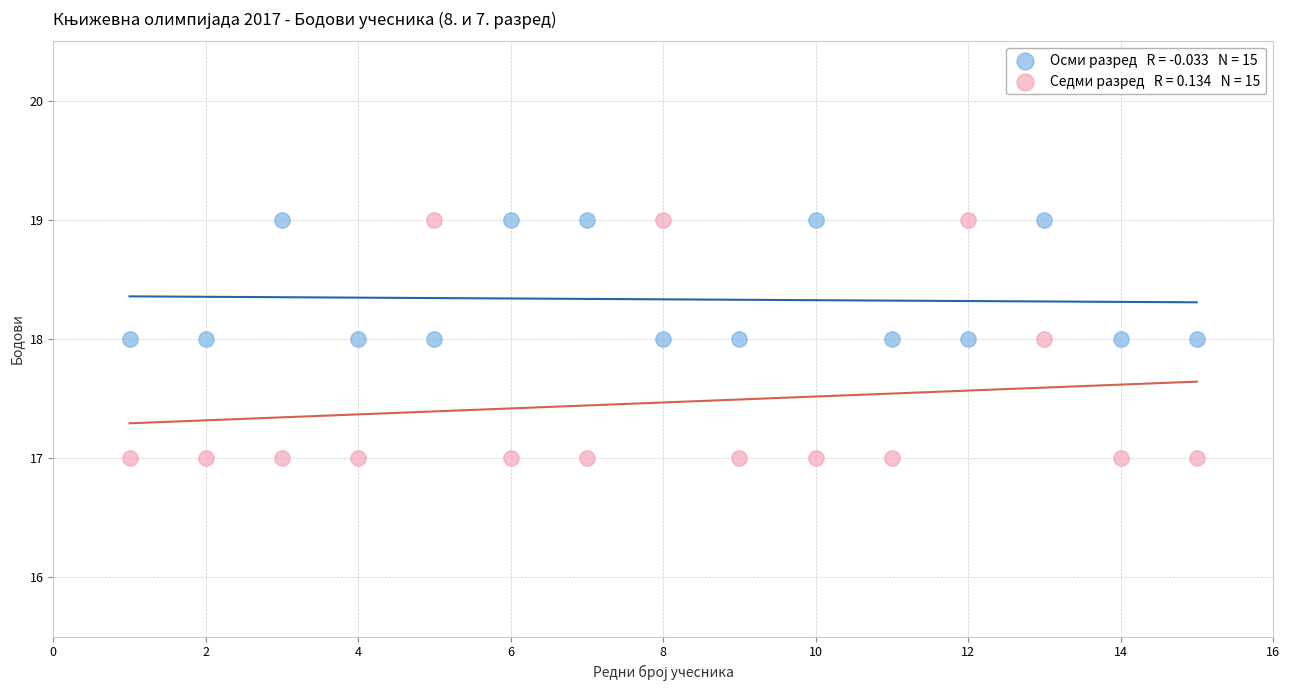

Across all data points, what is the range of X values (max minus min)?

14